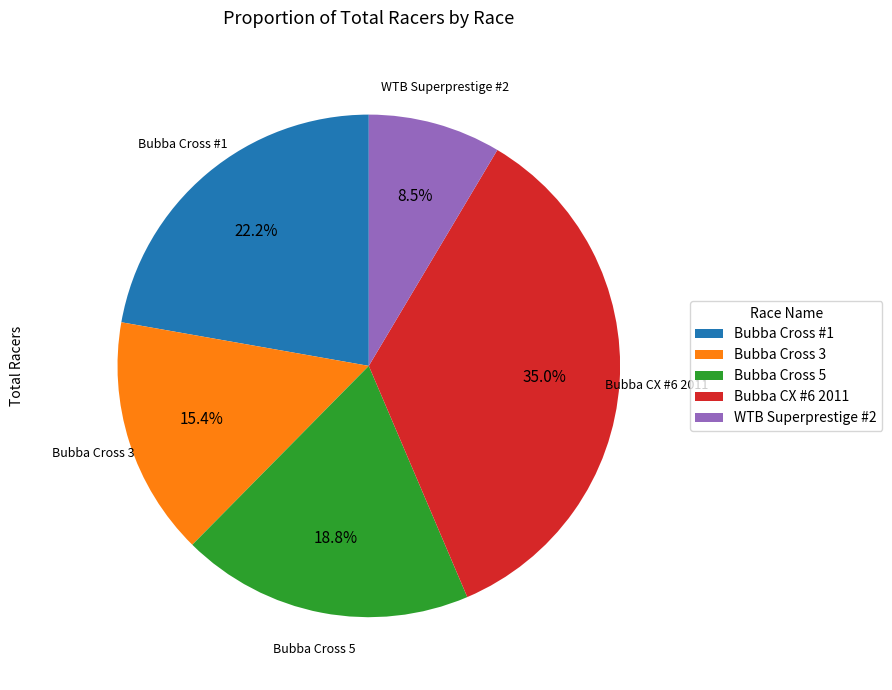

What is the ratio of the value at Bubba Cross #1 to the value at Bubba Cross 5?

1.2